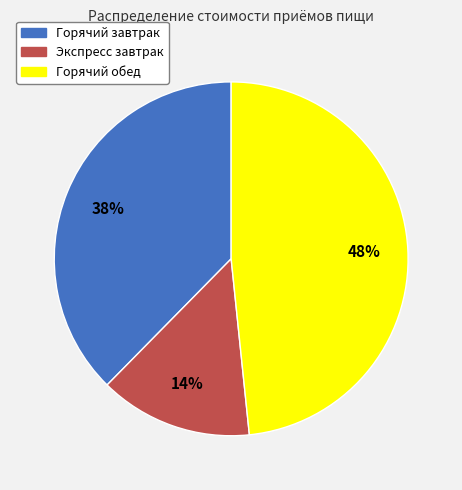

How many slices are in this pie chart?

3